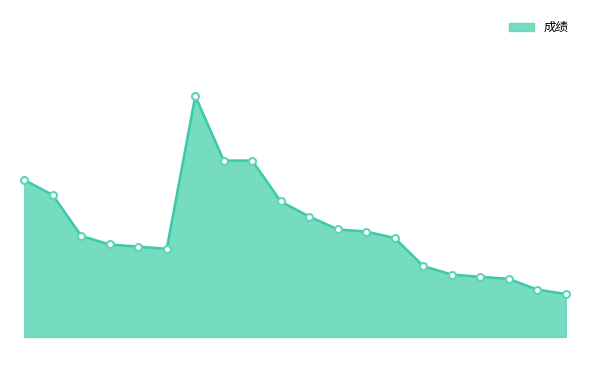

List the labels in order of value, smallest first.

万永亮, 李泽, 王成龙, 邵迪, 高森, 马常见, 付唯一, 王岭岭, 张晨, 童威威, 胡书雅, 苏俊豪, 彭通, 赵瑞峰, 李宗晟, 夏春博, 张欣欣, 智景昆, 张孟奇, 许路畅